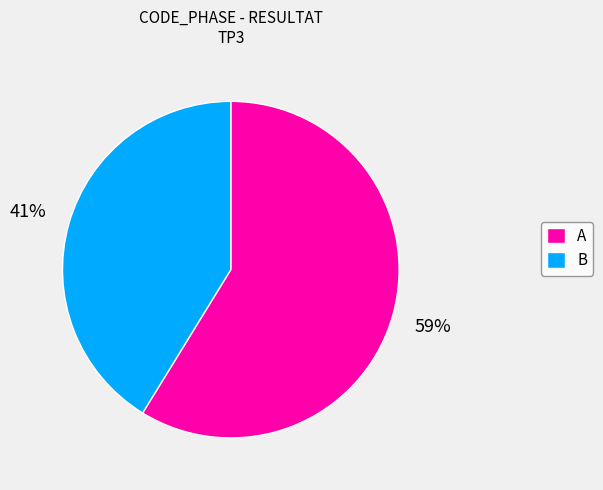

Which has a higher value, A or B?

A